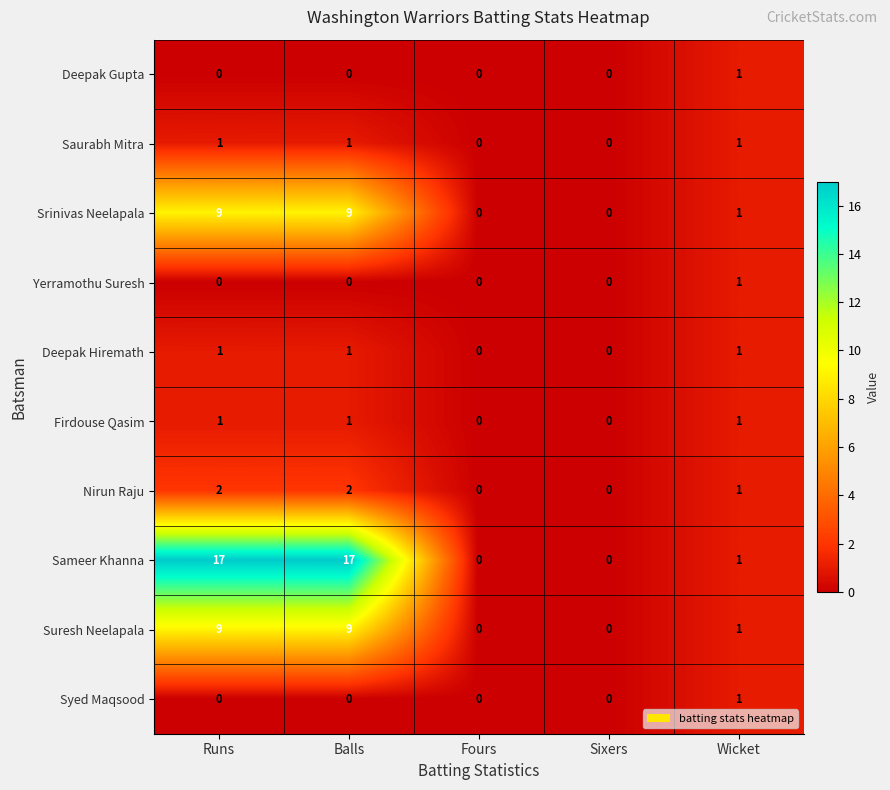

Which series has the widest spread of values?

Sameer Khanna